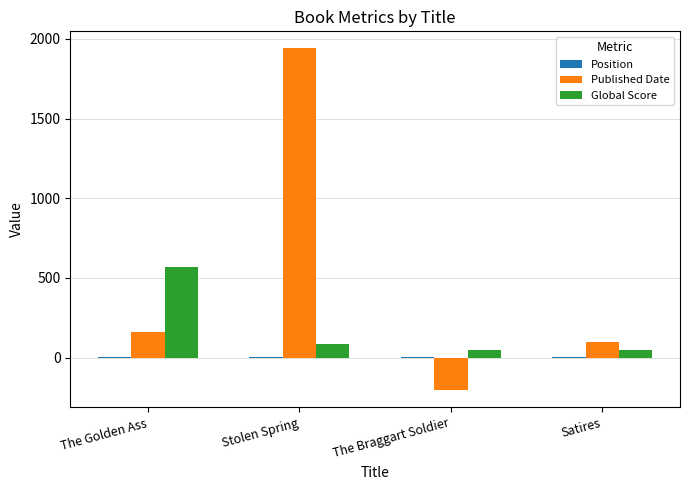

Which series has the largest range (max minus min)?

Published Date